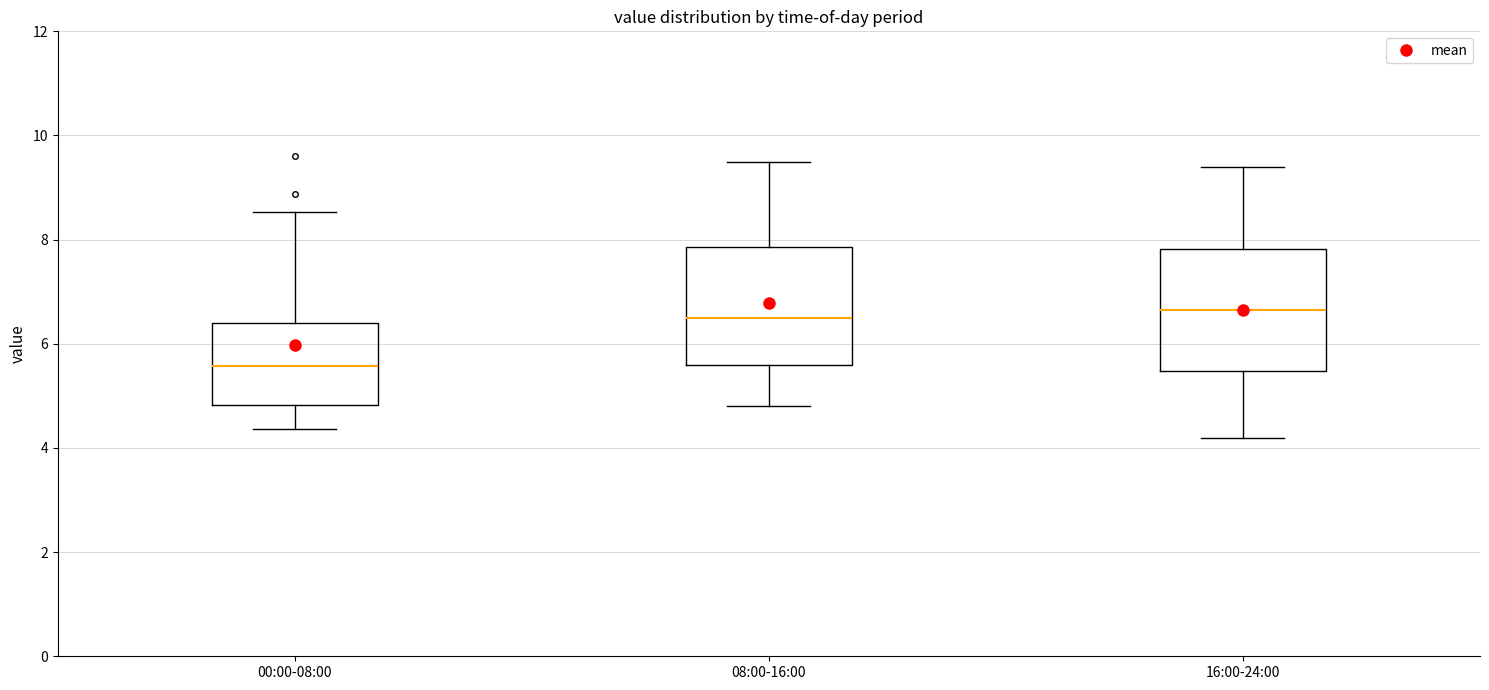

Reading left to right, transcribe this box plot: for each box, give where its median line is, the range the box spans, and where its two whiskers end, as read against the y-axis. The values are not printed on the chart, so give them approximately, as read against the axis.

00:00-08:00: median 5.6, box 4.8 to 6.4, whiskers 4.4 to 8.6
08:00-16:00: median 6.6, box 5.6 to 7.8, whiskers 4.8 to 9.6
16:00-24:00: median 6.6, box 5.4 to 7.8, whiskers 4.2 to 9.4